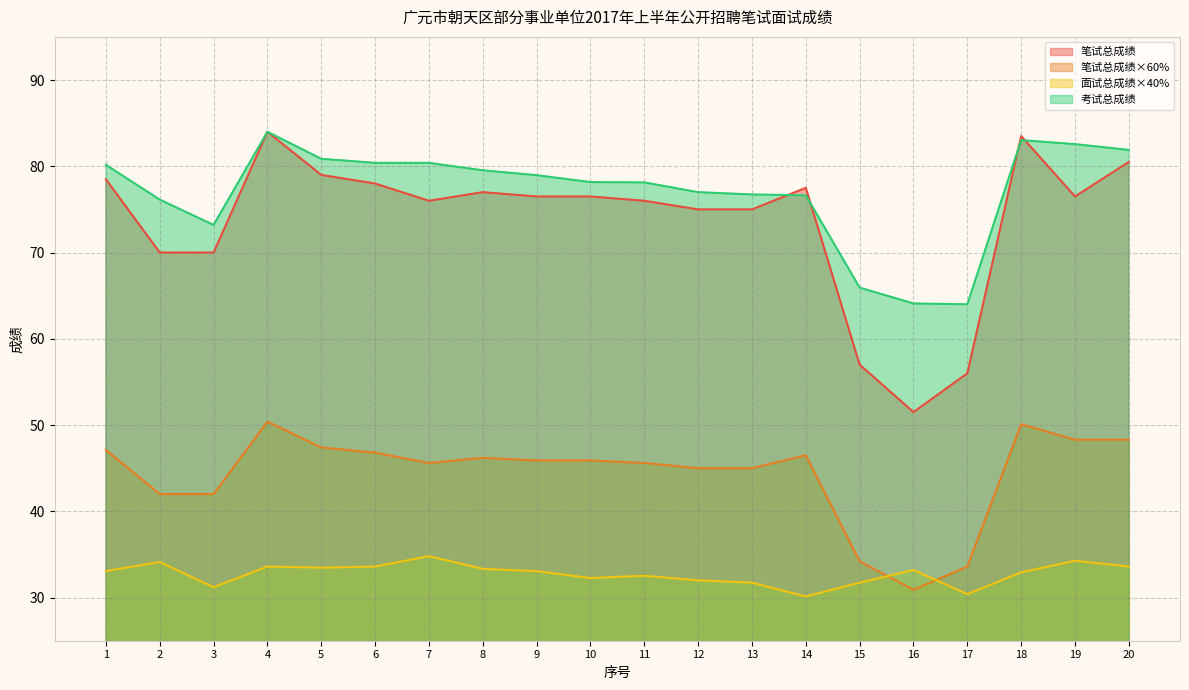

True or false: 笔试总成绩×60% and 笔试总成绩 cross at least once.

False